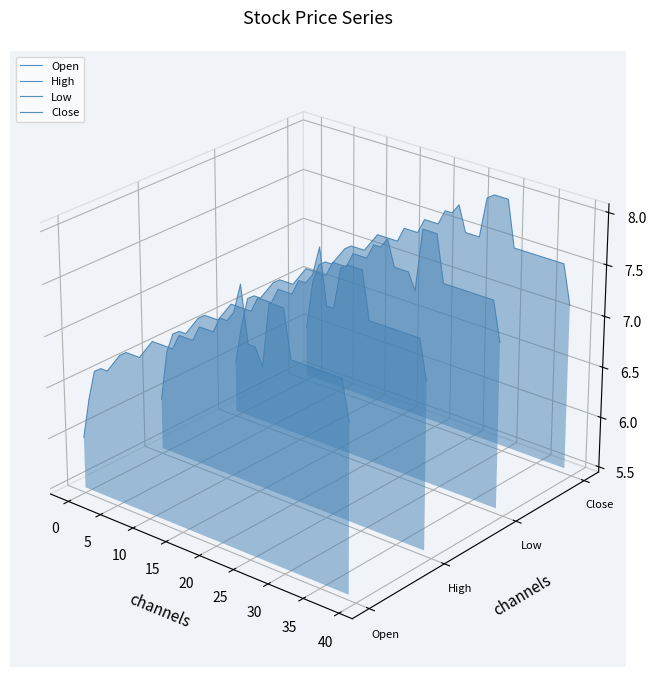

At which category does High reach its first local valley?

15